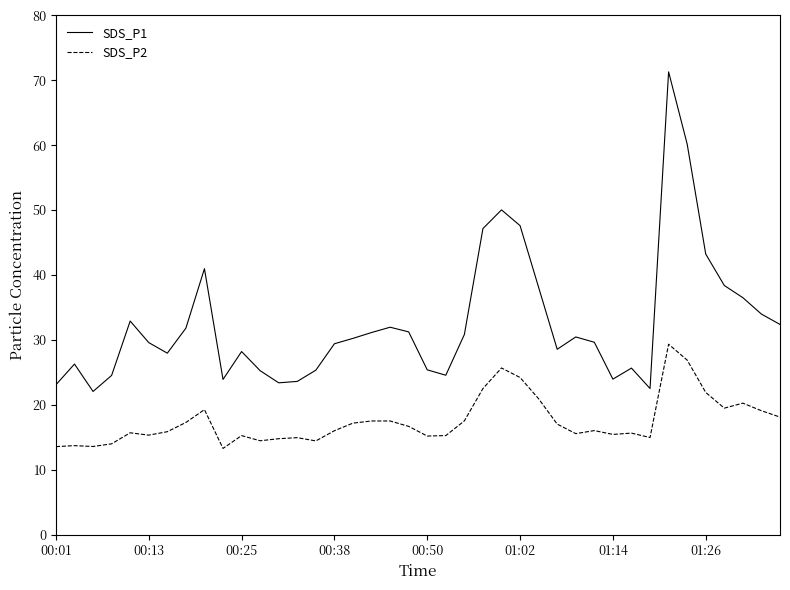

Rank the series by their average value, from highest to lowest.

SDS_P1, SDS_P2